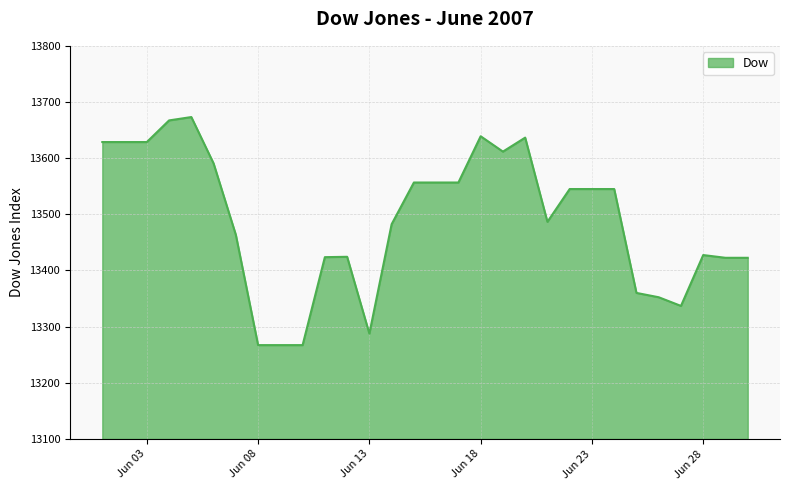

How many categories are shown in the chart?

30